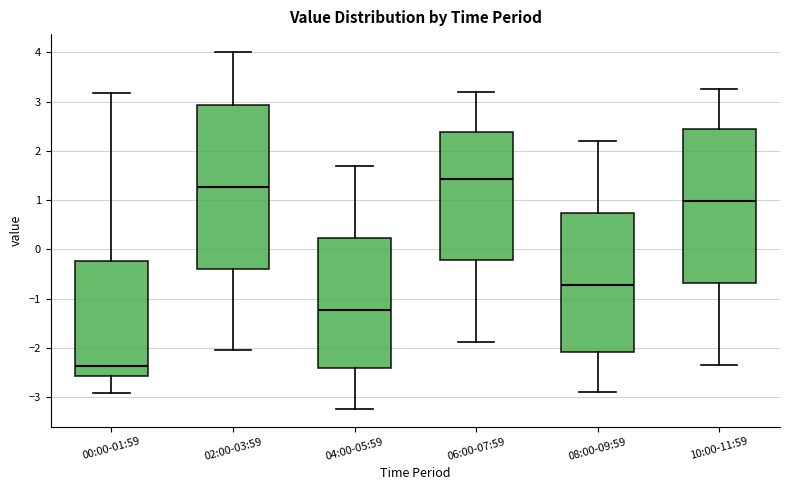

Comparing the boxes themselves (not the whiskers), which one is the tallest?

02:00-03:59